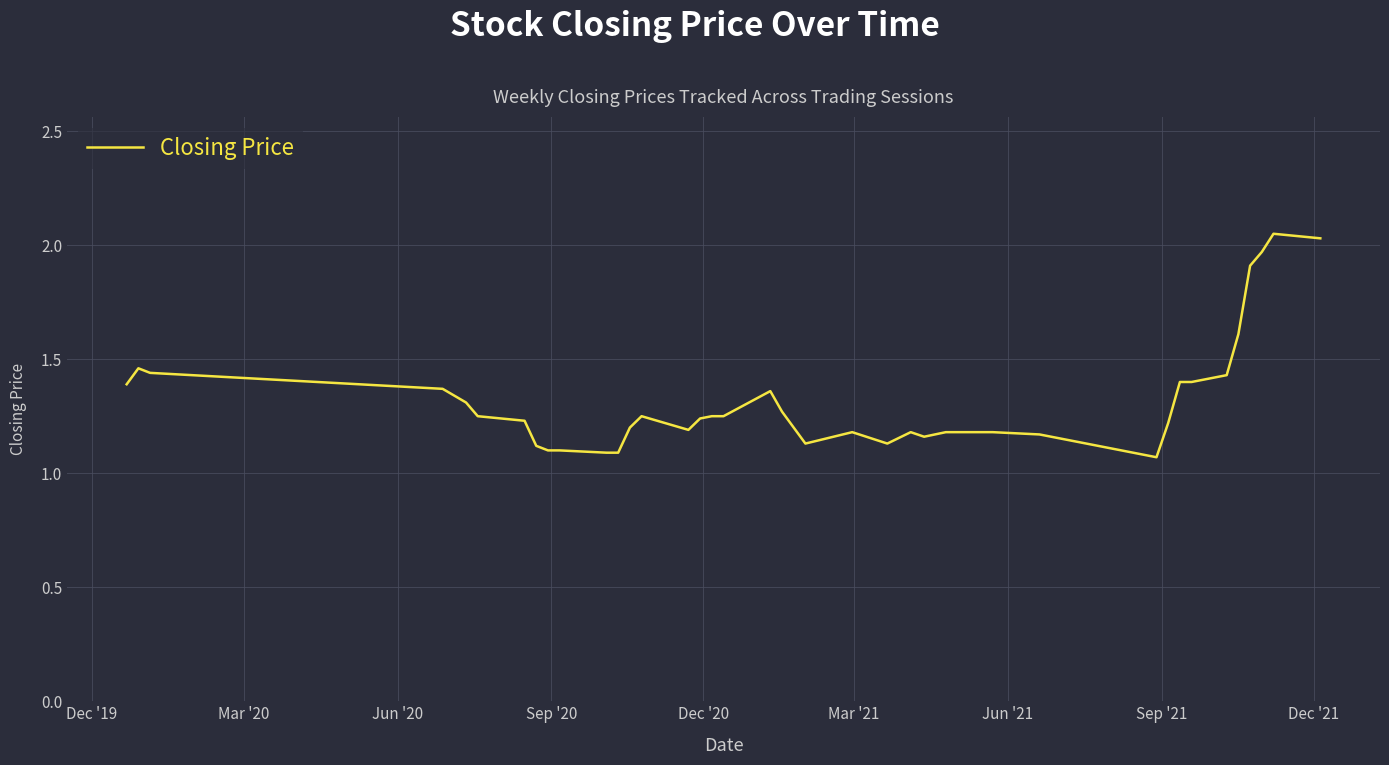

What is the smallest value displayed?

1.1